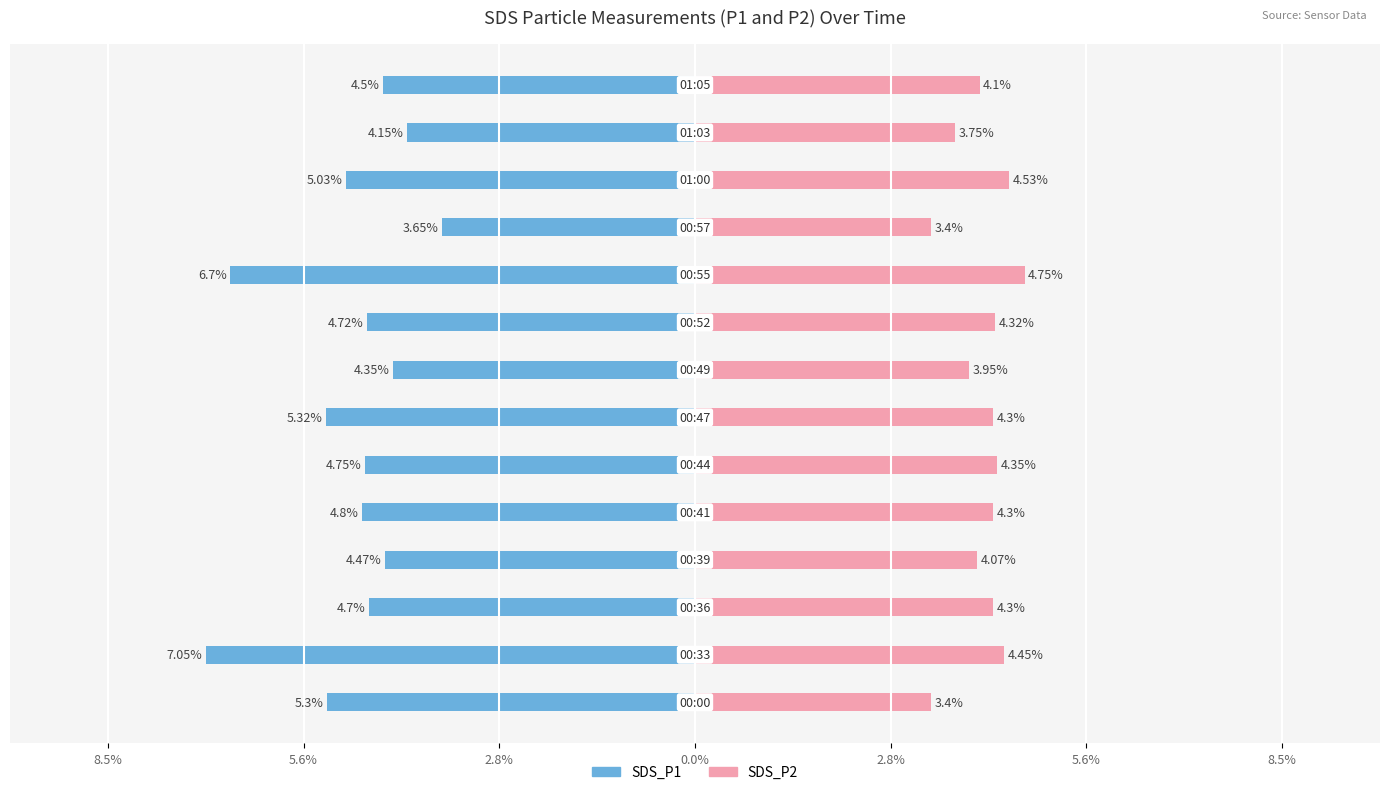

What is the average value of the SDS_P2 series?

4.1